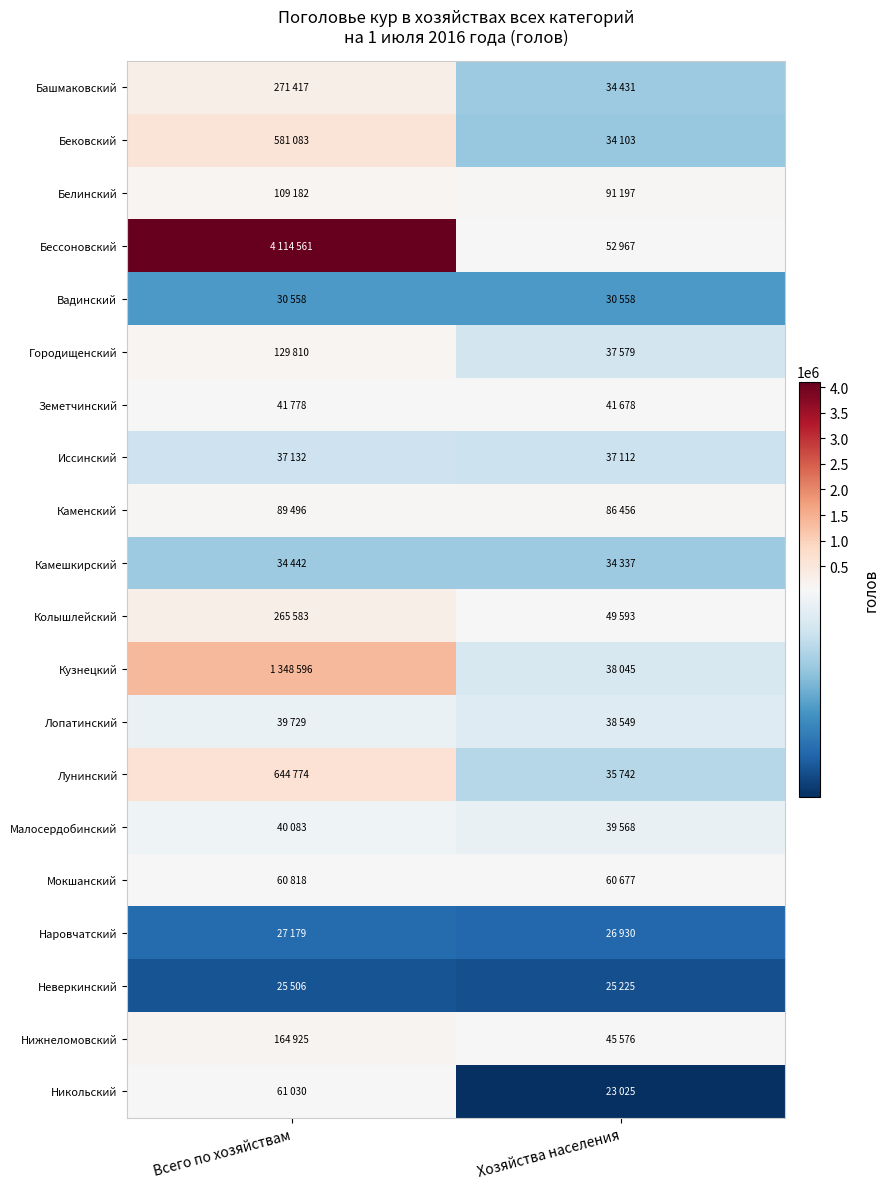

Count the number of data series in this chart.

20